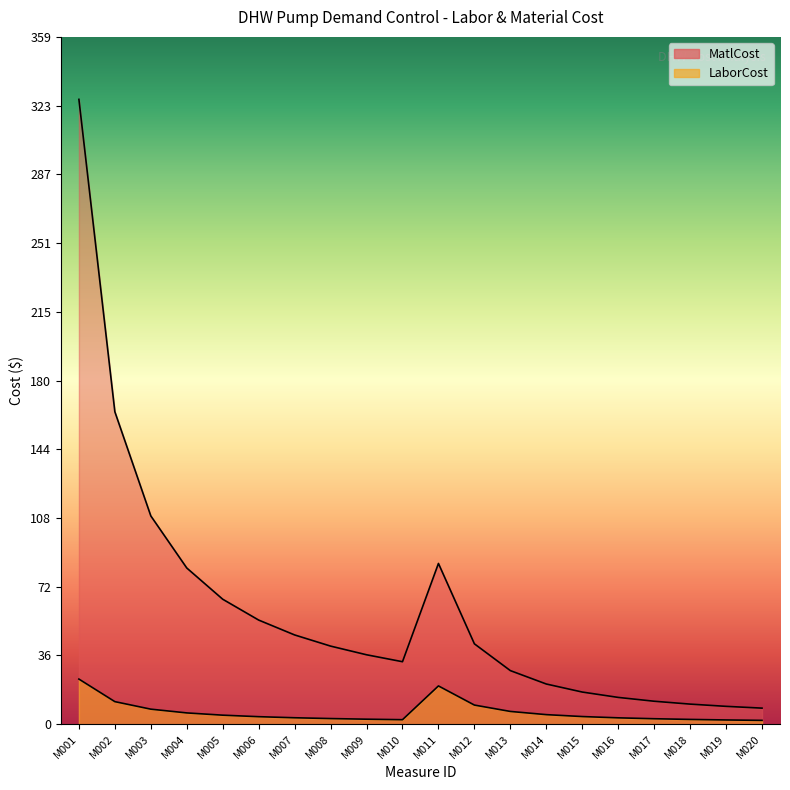

How many values in the MatlCost series exceed 40?

10